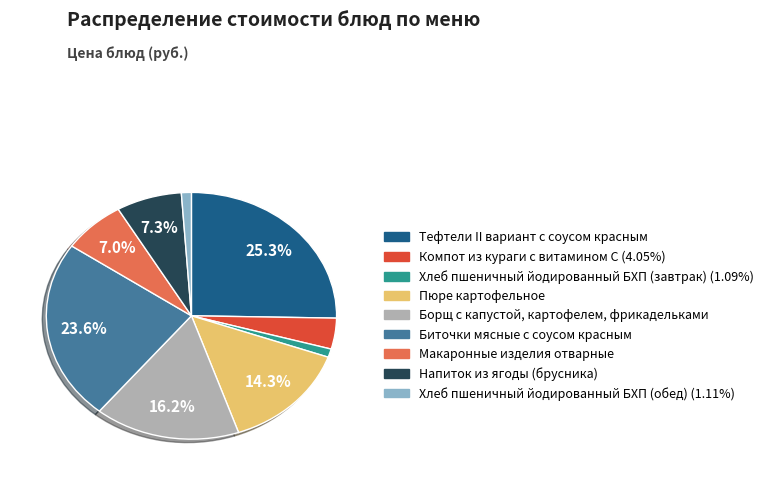

Does any single category account for the majority?

No